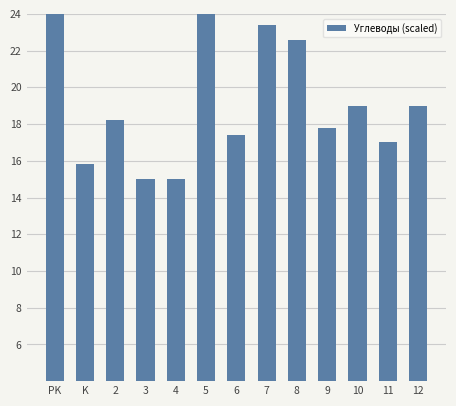

Between 9 and 10, which is larger?

10